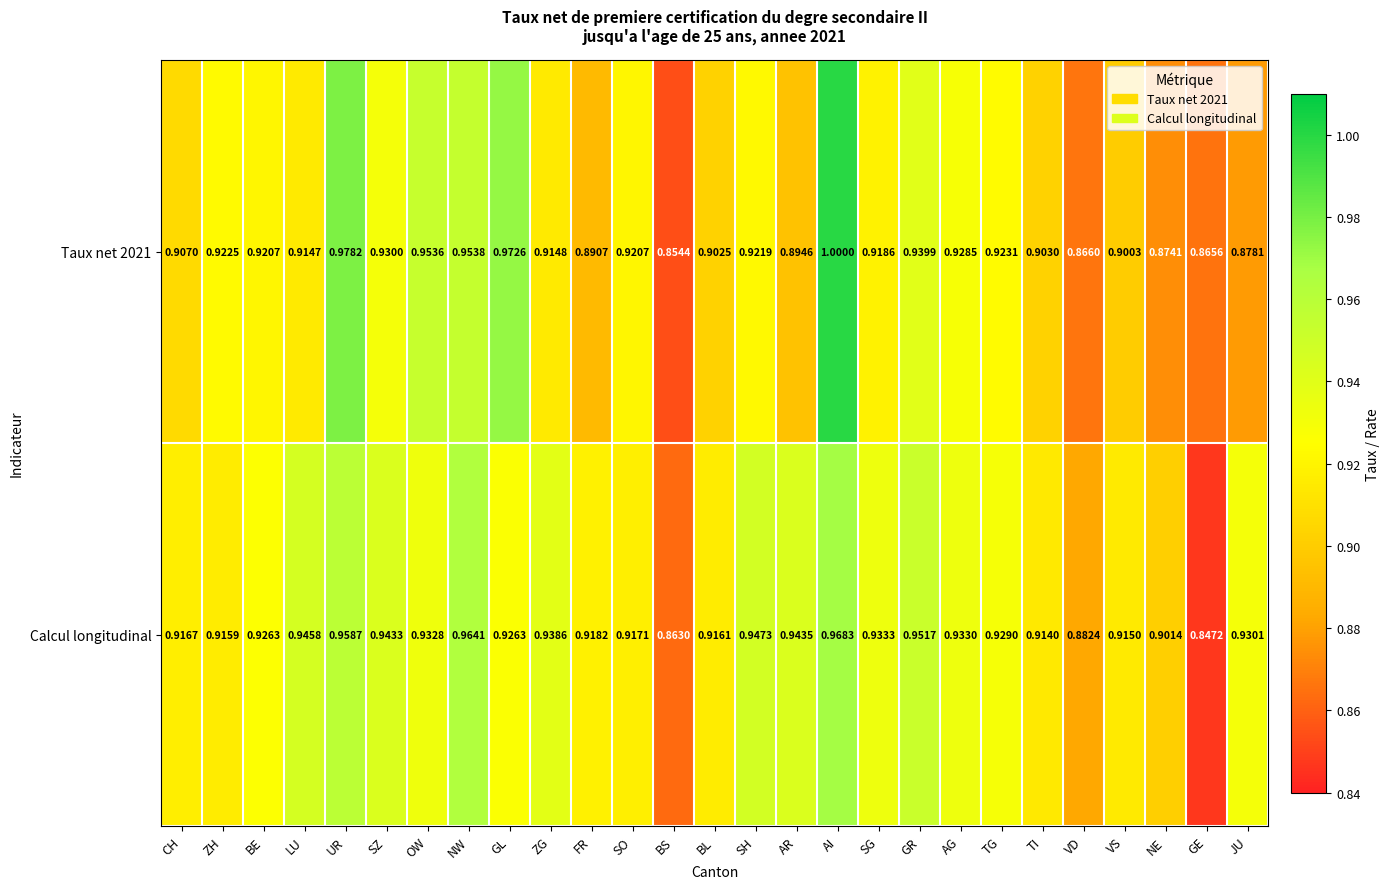

What is the greatest value displayed?

1.0